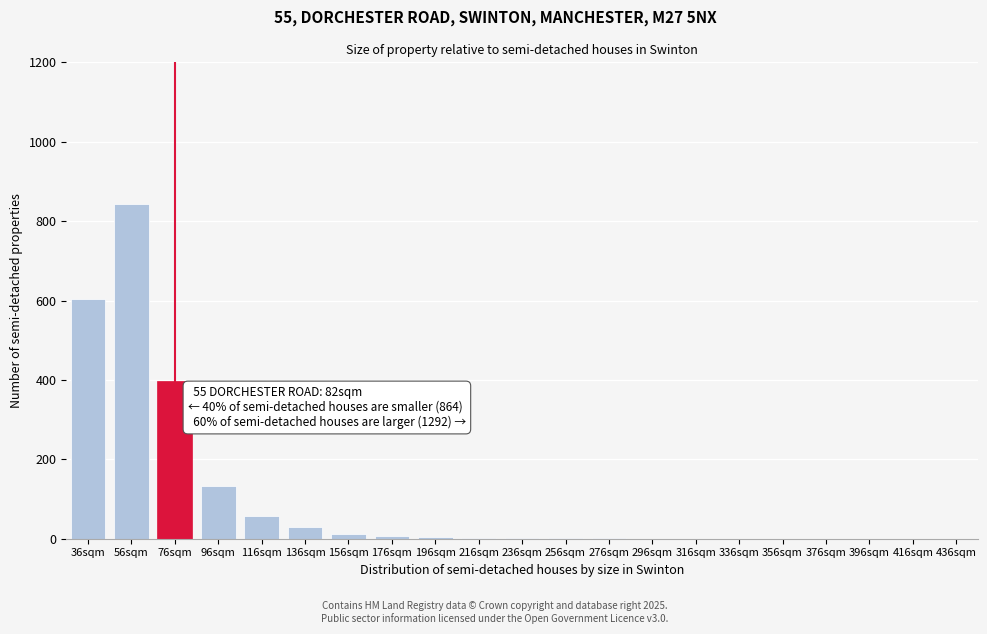

What is the sum of all values?

2097